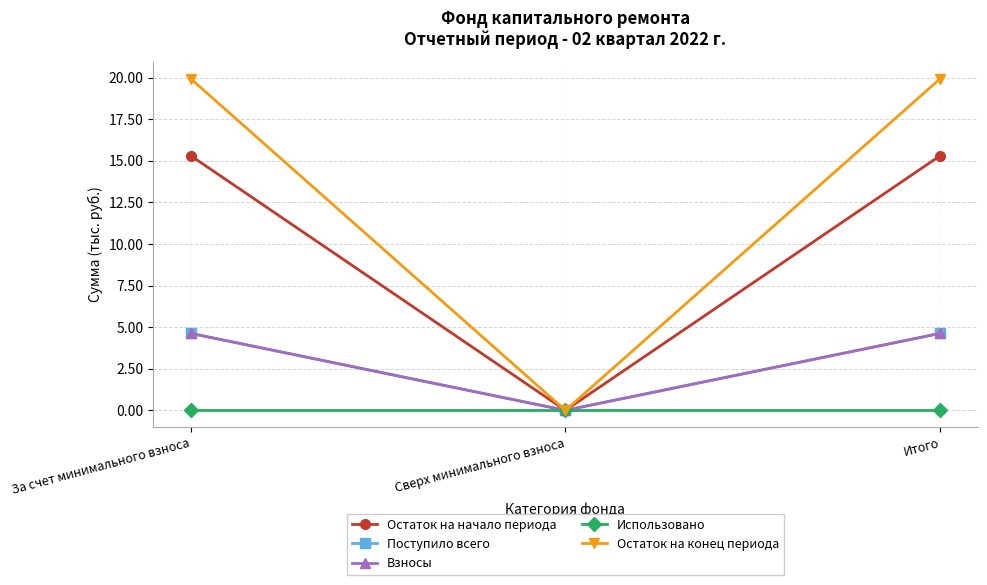

What is the label of the 3rd point from the left?

Итого